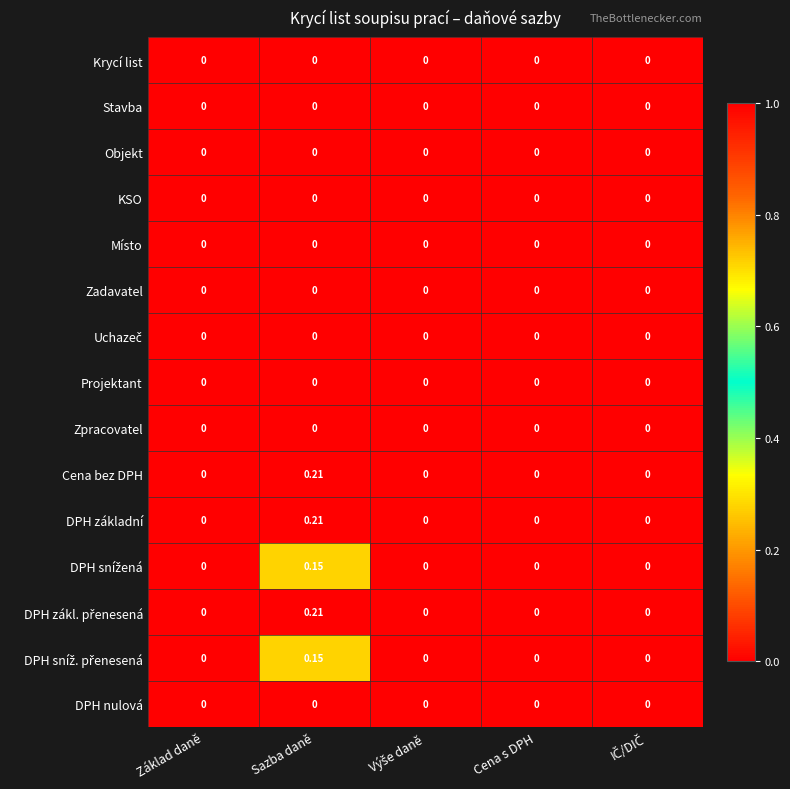

At which category is the sum across all series the highest?

Sazba daně